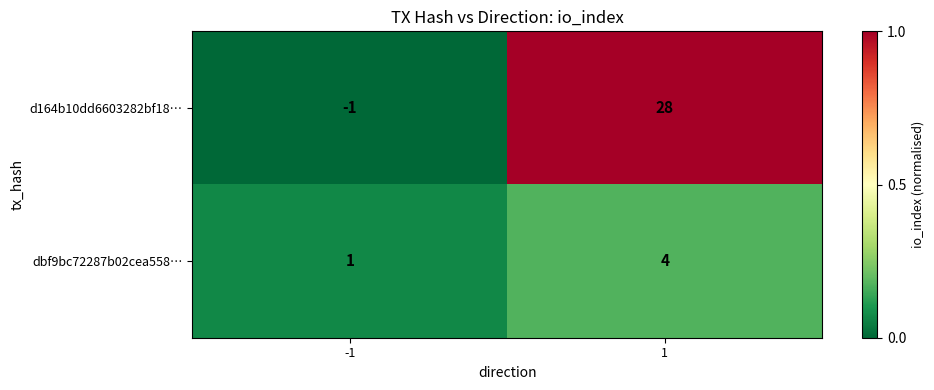

At which category is the sum across all series the highest?

1